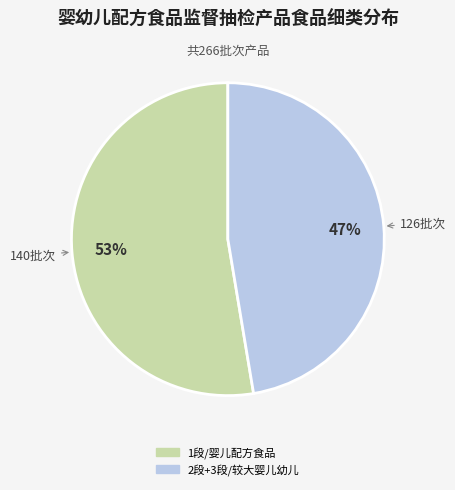

To the nearest percent, what is the average slice percentage?

50%